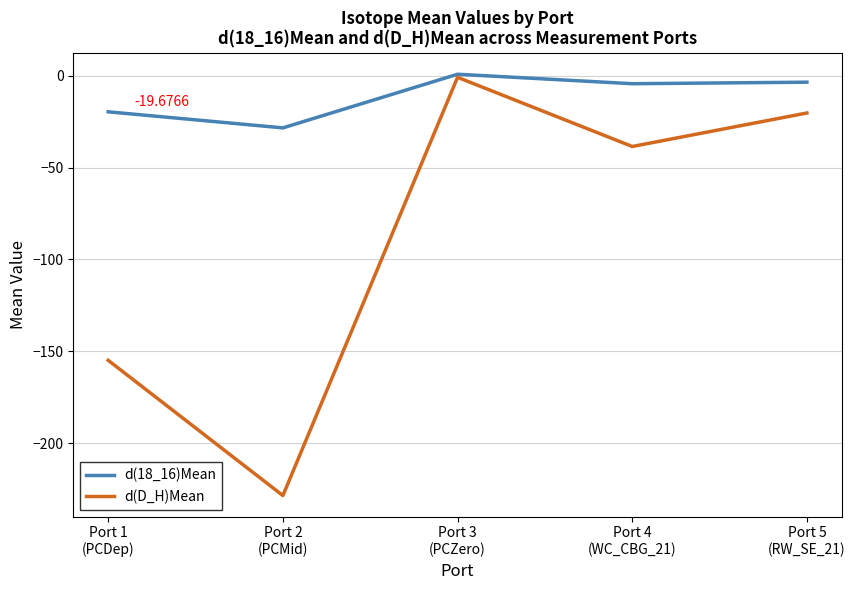

What is the difference between the maximum and minimum values in the d(18_16)Mean series?

29.2